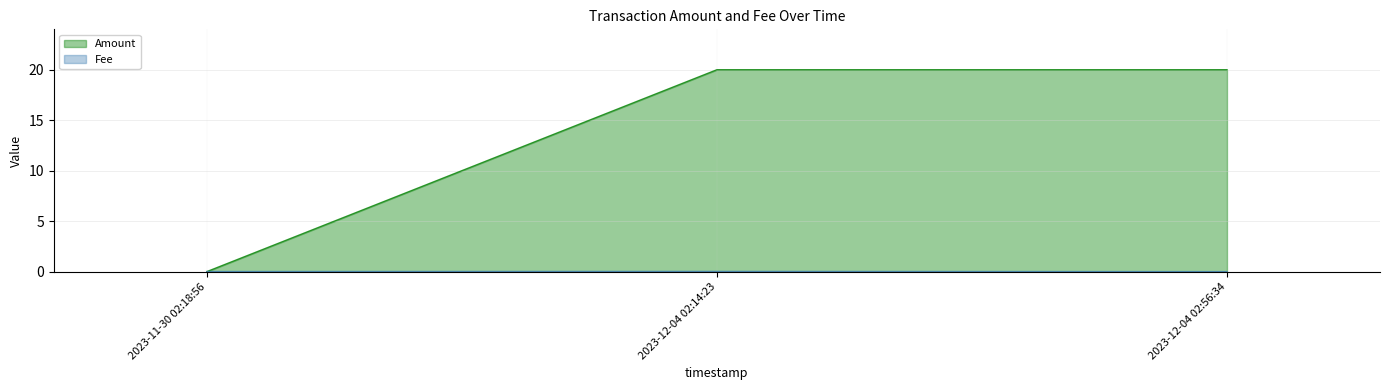

Does the chart have visible grid lines?

Yes